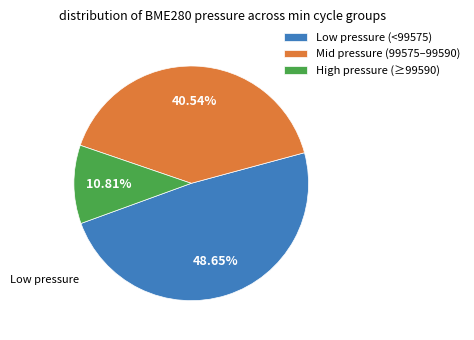

How many segments does this pie chart have?

3